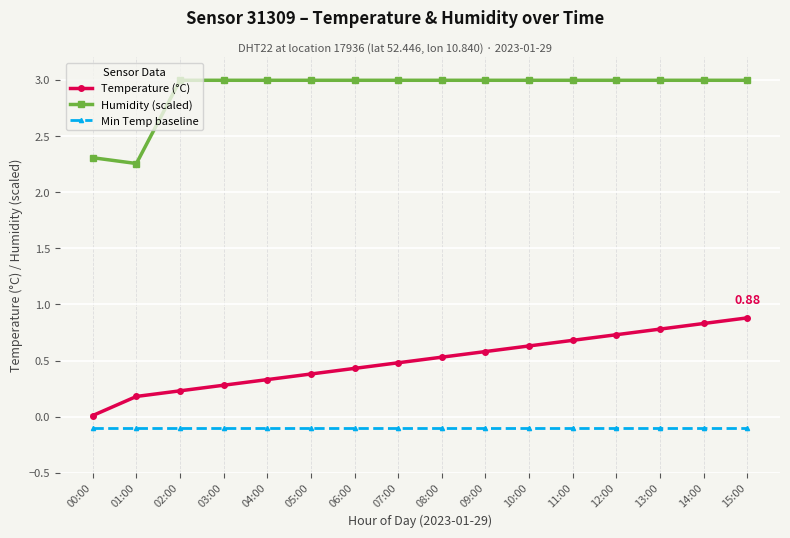

The value of Temperature (°C) at 13:00 is 0.2. True or false?

False